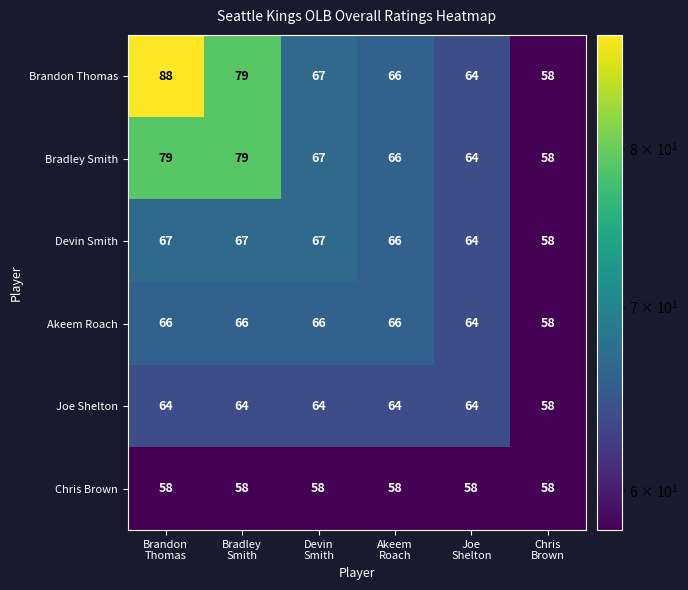

How many series are shown in this chart?

6